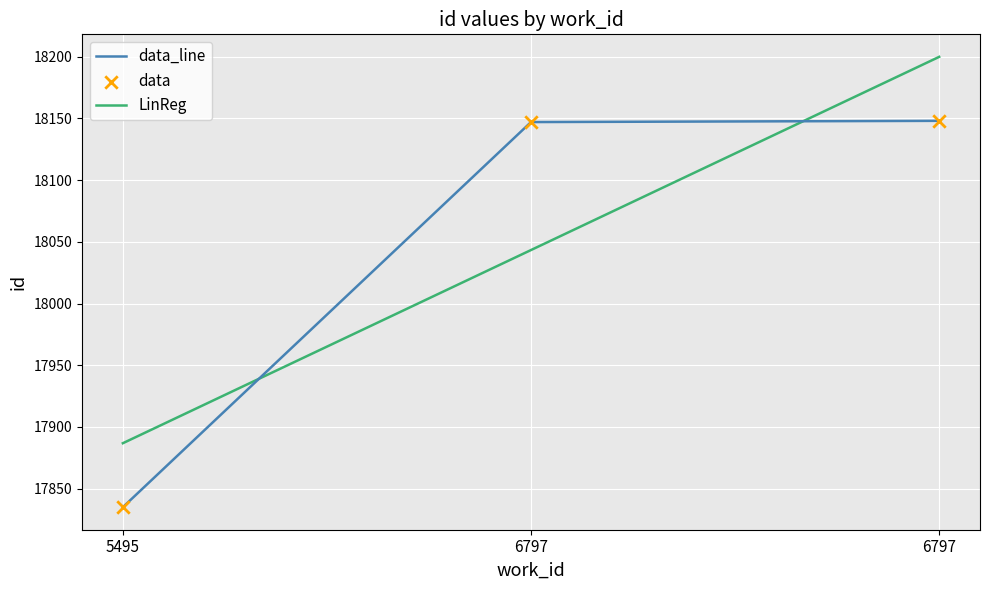

How many lines are shown in the chart?

2